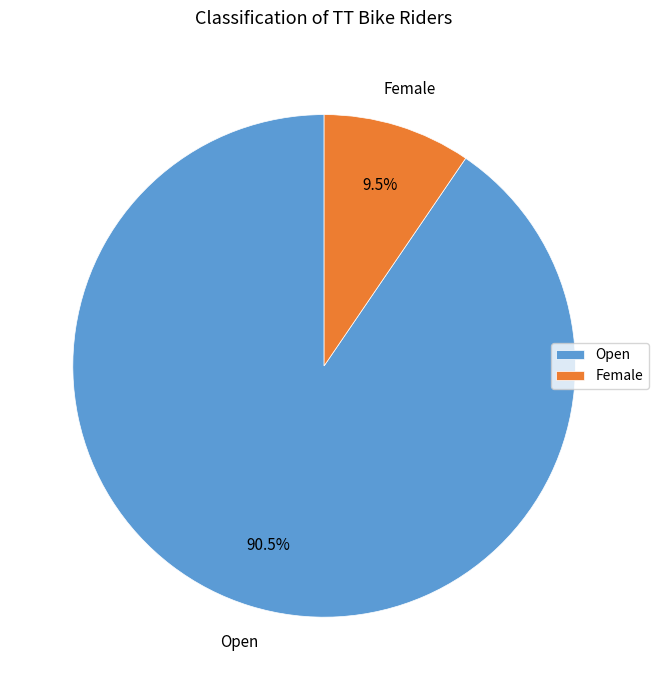

What is the smallest slice in the pie chart?

Female